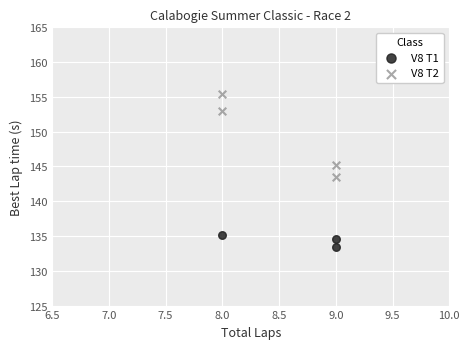

Which series contains the lowest Y value?

V8 T1